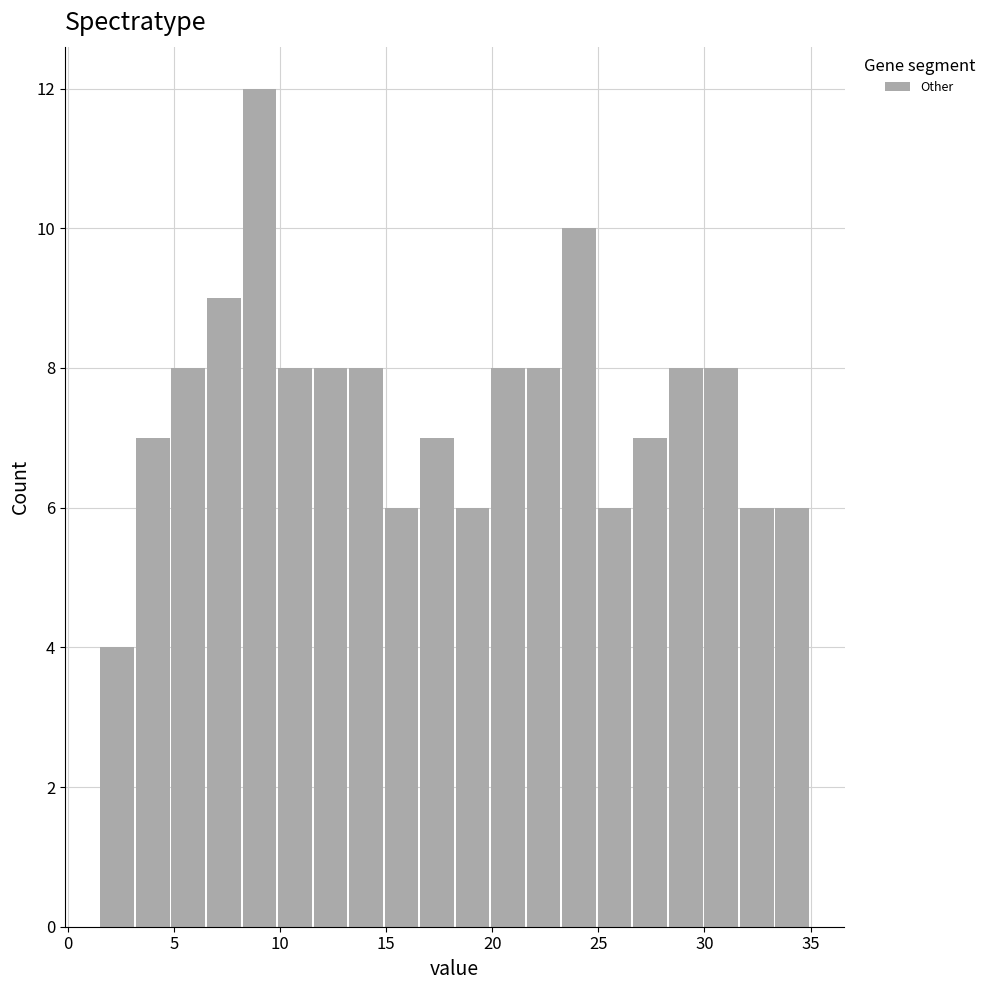

Read against the x-axis, roughly where is the centre of the tallest bar?

9.0